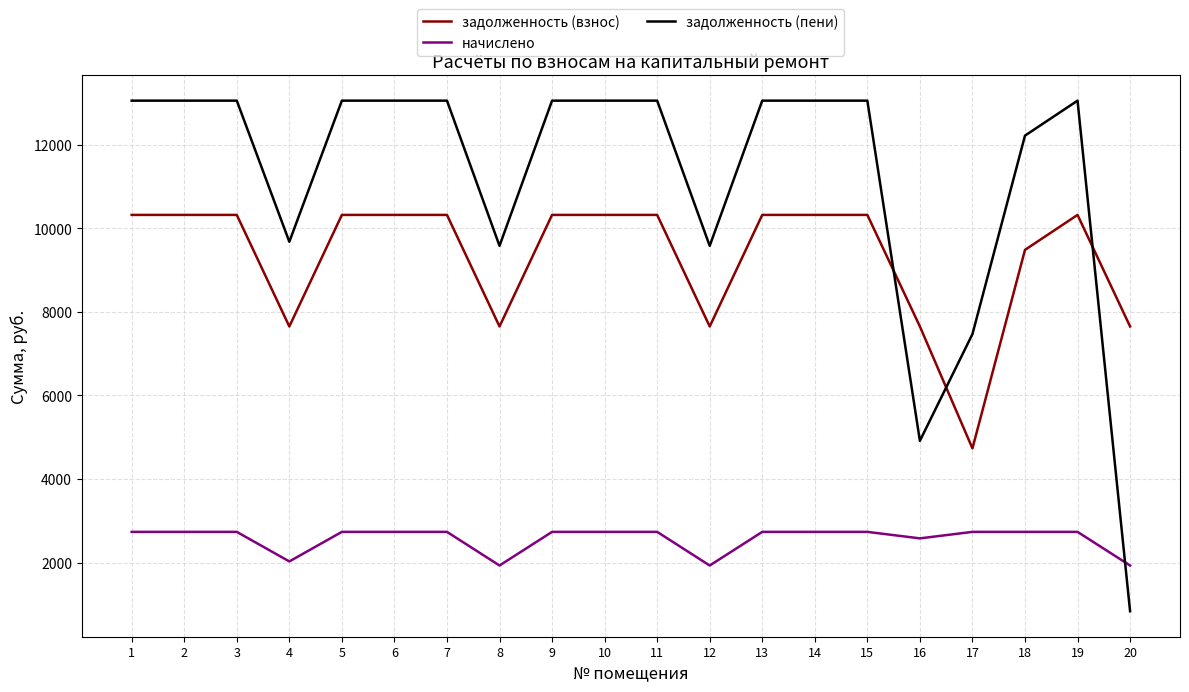

At which label does задолженность (пени) first exceed 13058?

1